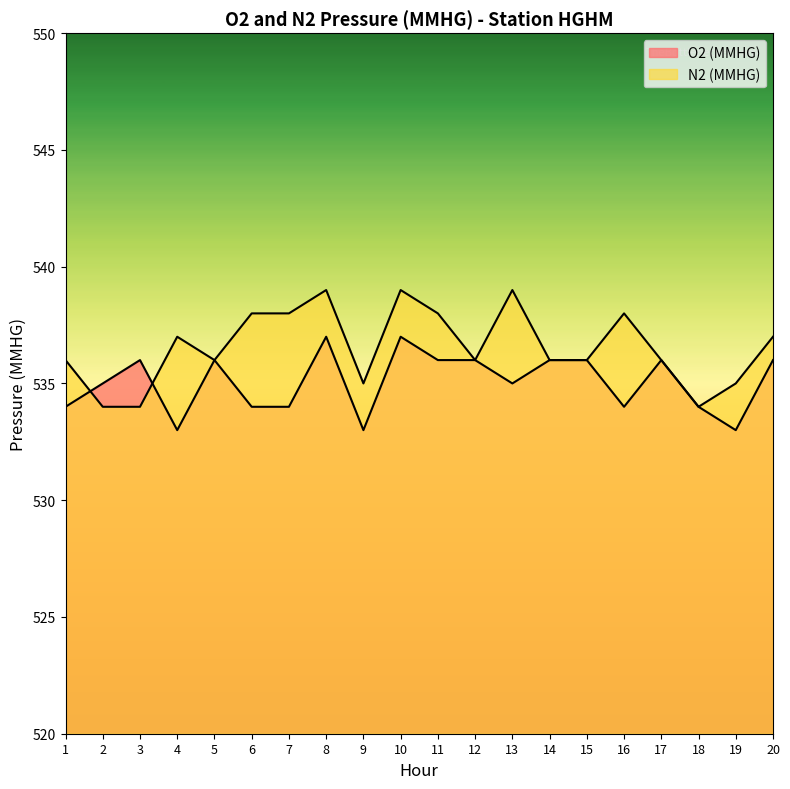

Rank the series by their average value, from lowest to highest.

O2 (MMHG), N2 (MMHG)